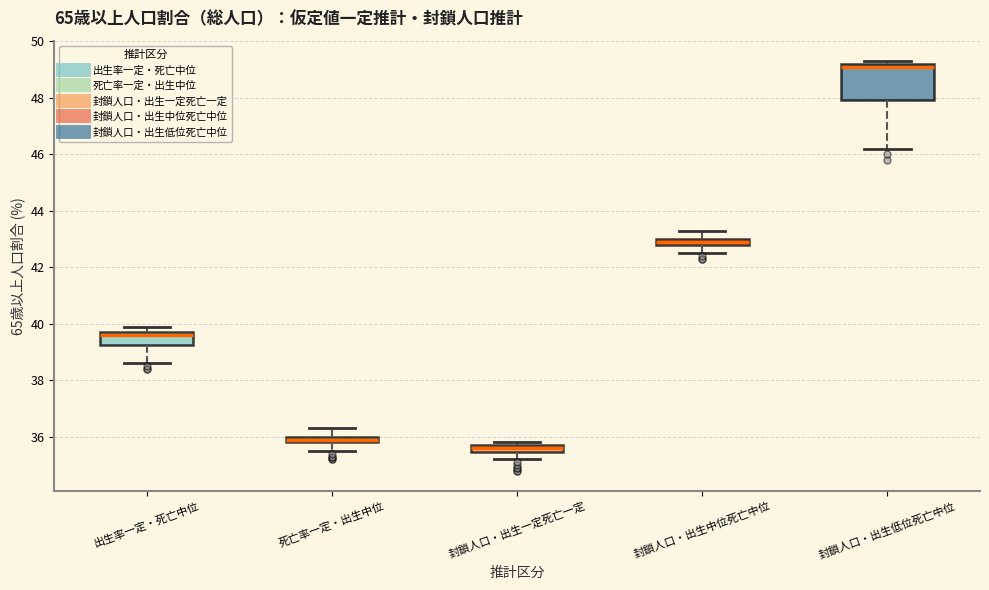

Which box has the lowest median line?

封鎖人口・出生一定死亡一定